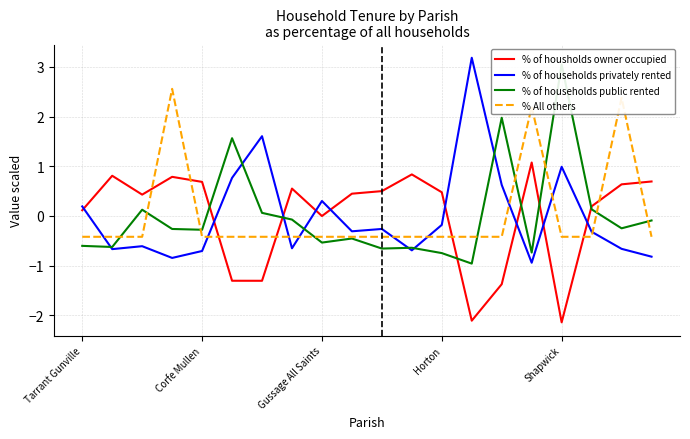

Does the chart have visible grid lines?

Yes